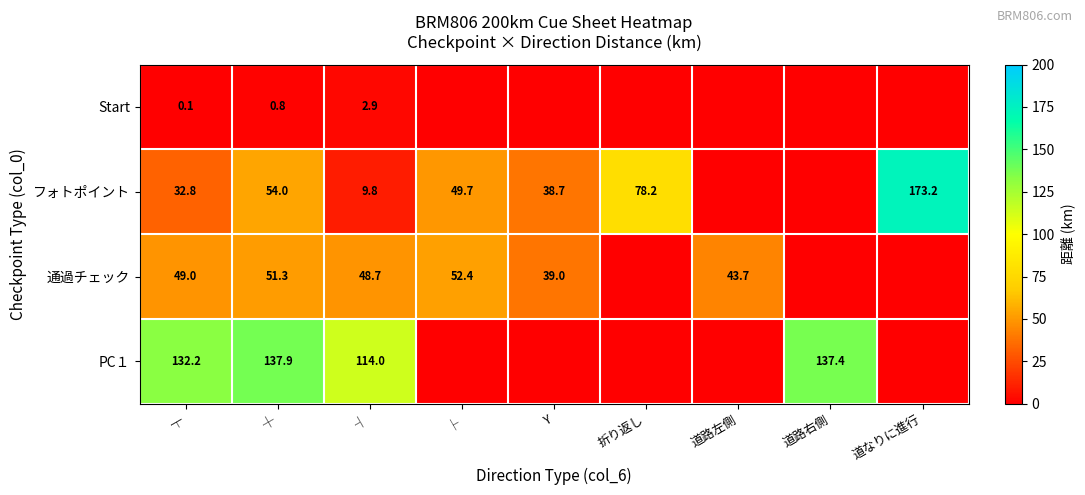

Is it true that PC１ equals 137.9 at ┼?

True